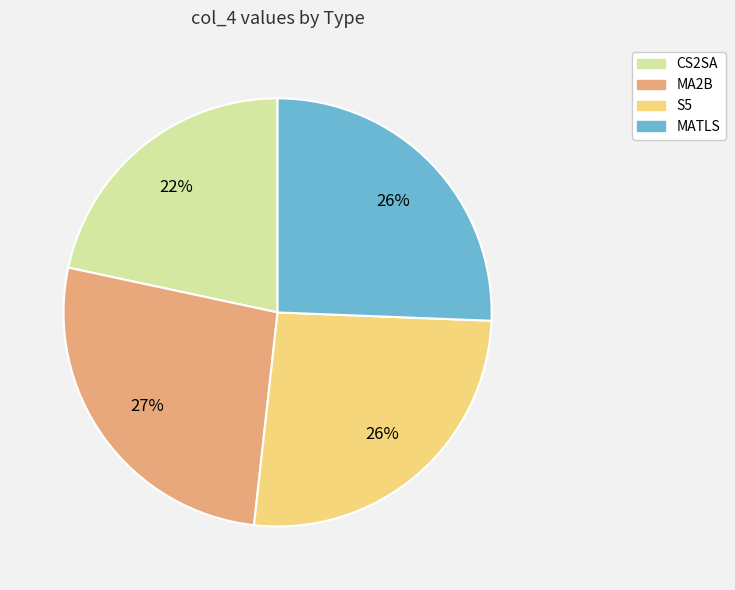

What is the smallest slice in the pie chart?

CS2SA